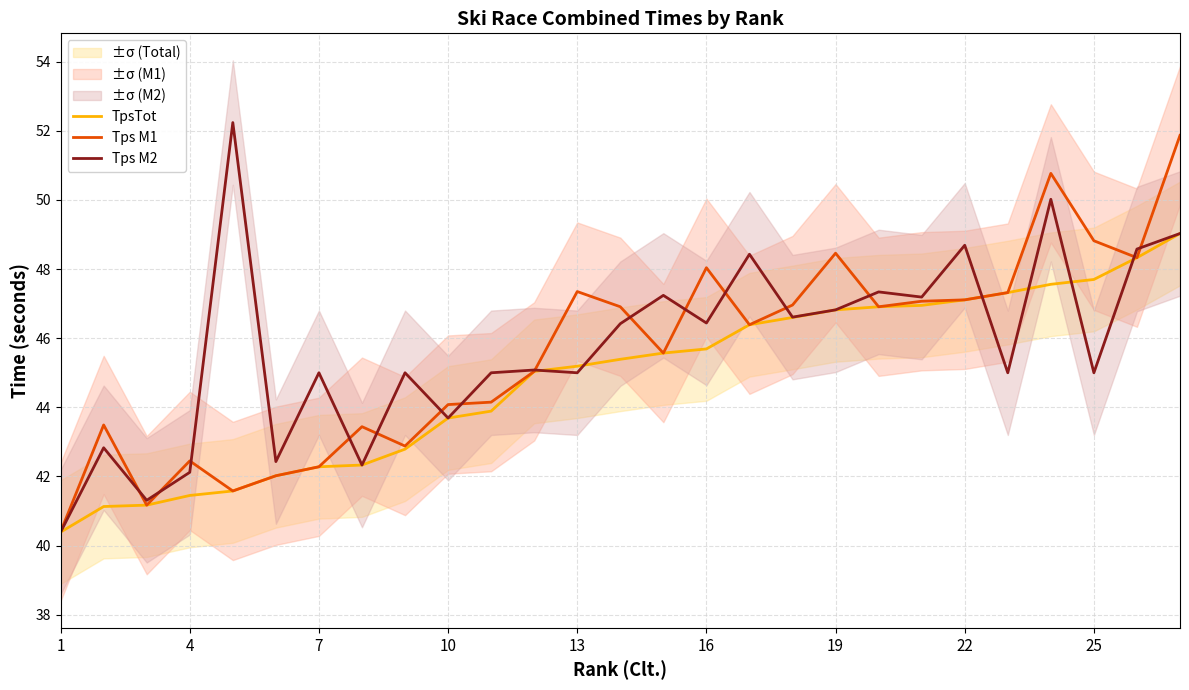

What is the highest value of the Tps M2 series?

52.2